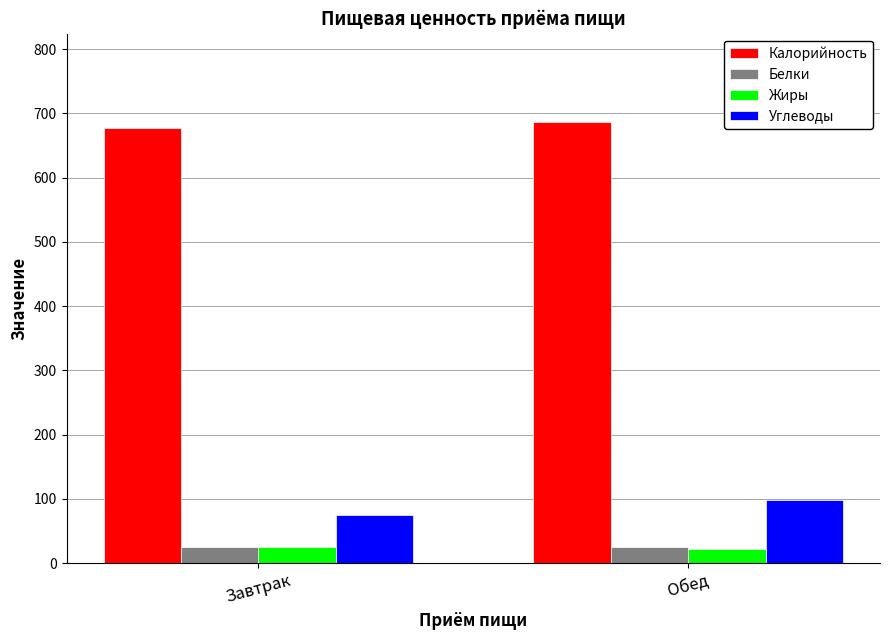

Which series has the largest range (max minus min)?

Углеводы